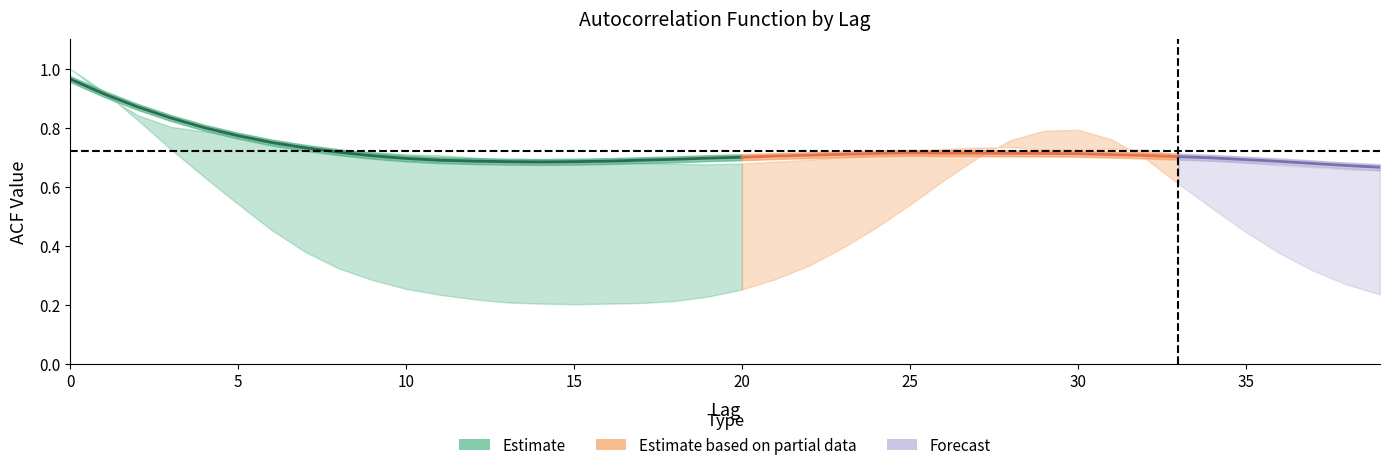

What is the average value of the acf_li series?

0.5